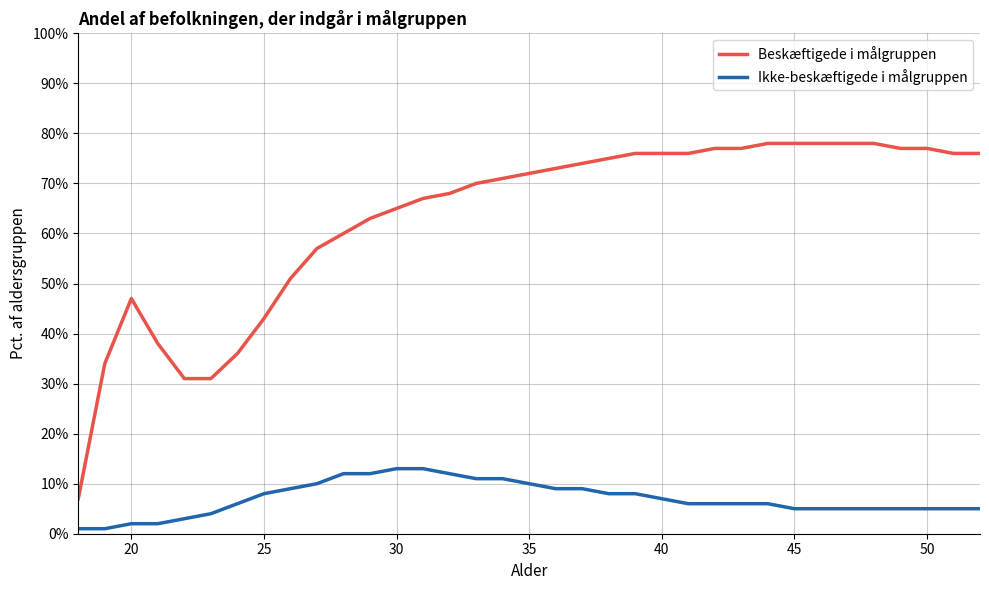

List the series in order of their peak value, lowest first.

Ikke-beskæftigede i målgruppen, Beskæftigede i målgruppen